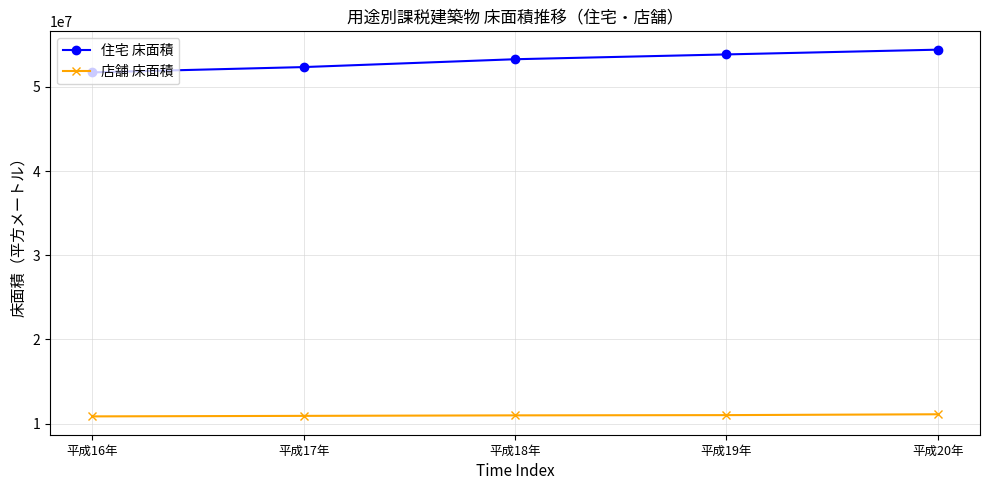

What is the sum of all 住宅 床面積 values?

265645924